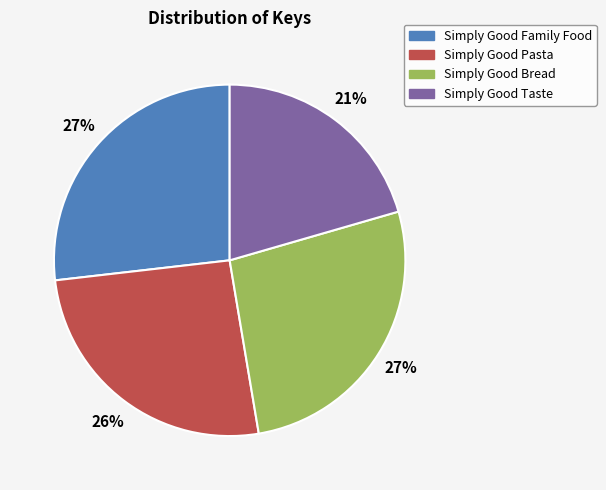

Do Simply Good Pasta and Simply Good Bread together represent more than half of the pie?

Yes